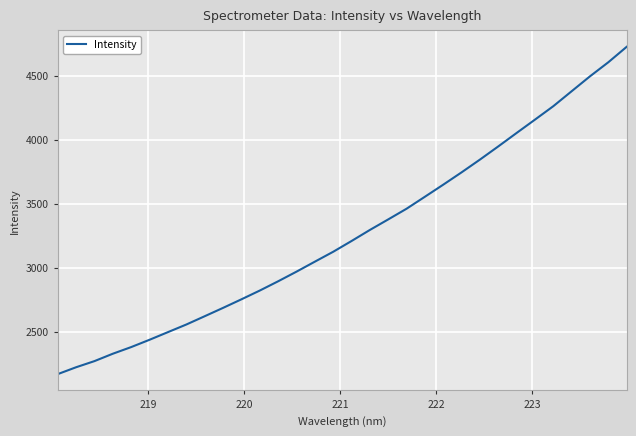

What is the greatest value displayed?

4724.6